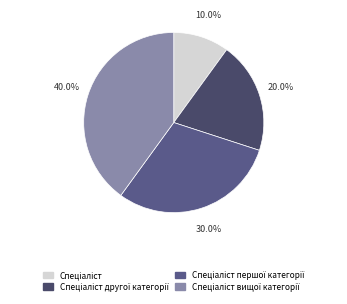

Which slice is the largest?

Спеціаліст вищої категорії